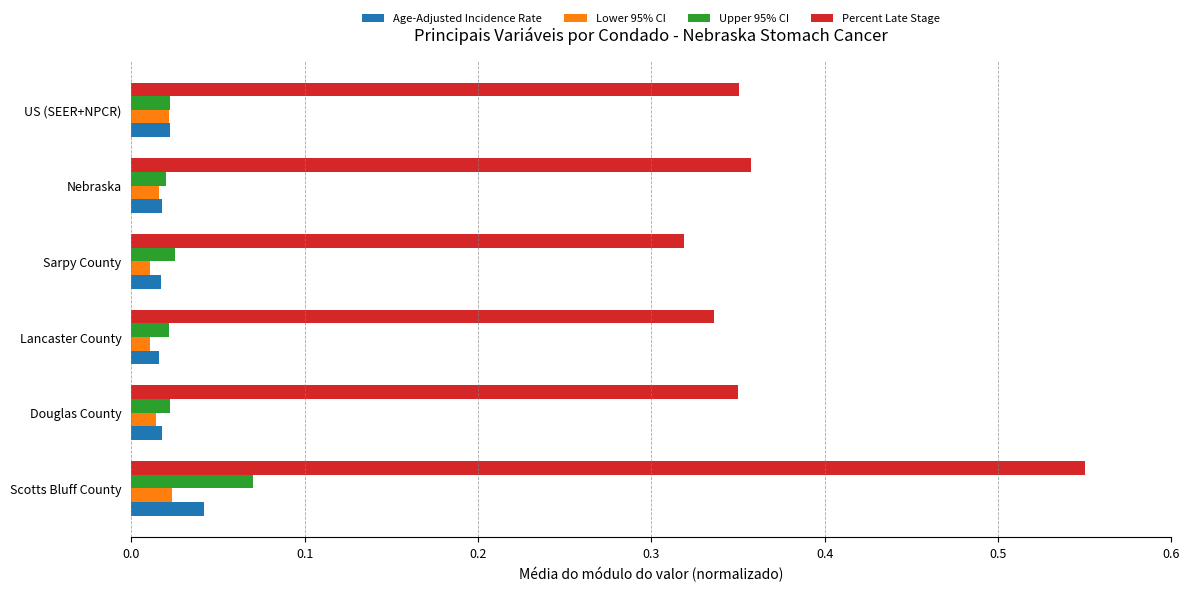

Between Scotts Bluff County and Douglas County, which series saw the biggest shift?

Percent Late Stage